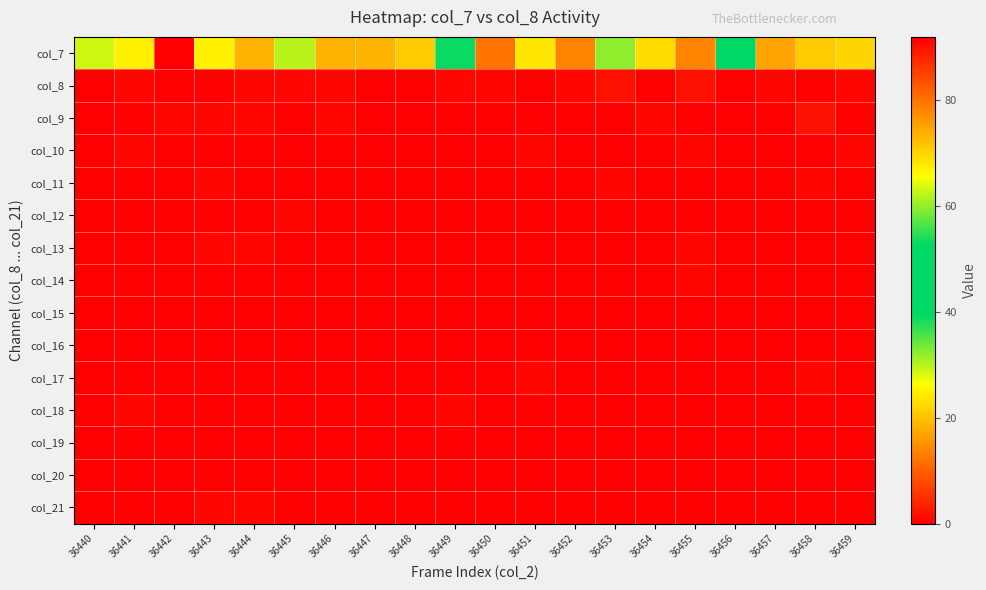

Which series has the largest total across all categories?

col_7